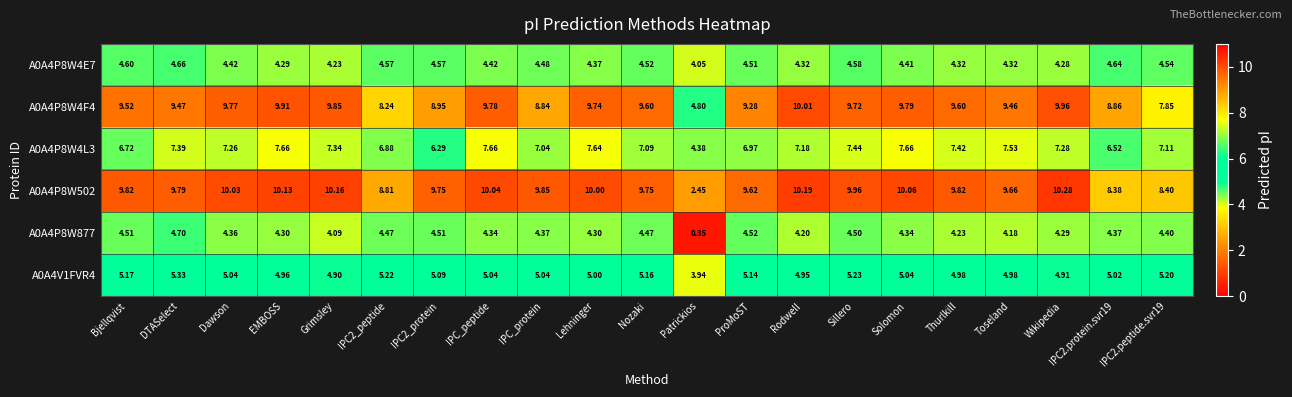

Is the value of A0A4P8W4E7 at IPC_peptide greater than the value of A0A4P8W877 at Toseland?

Yes